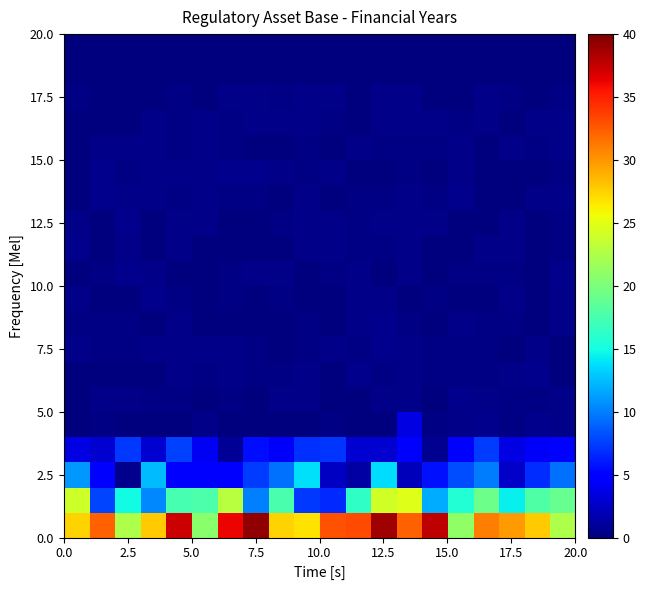

At how many categories does at least one series exceed 23?

16